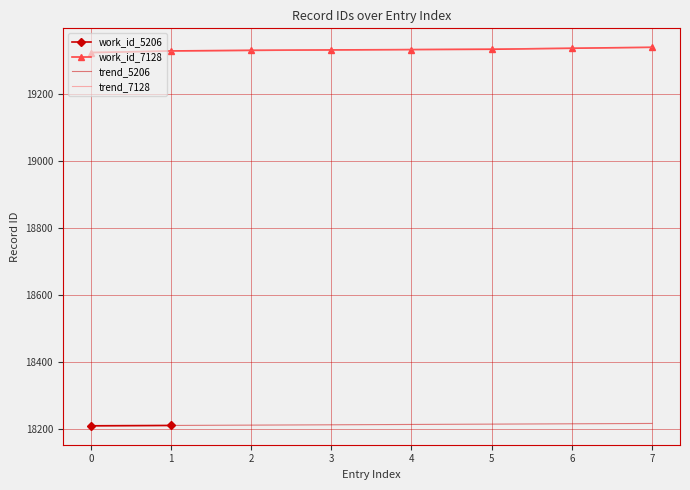

What is the value of the work_id_7128 point at the 1st from the left?

19325